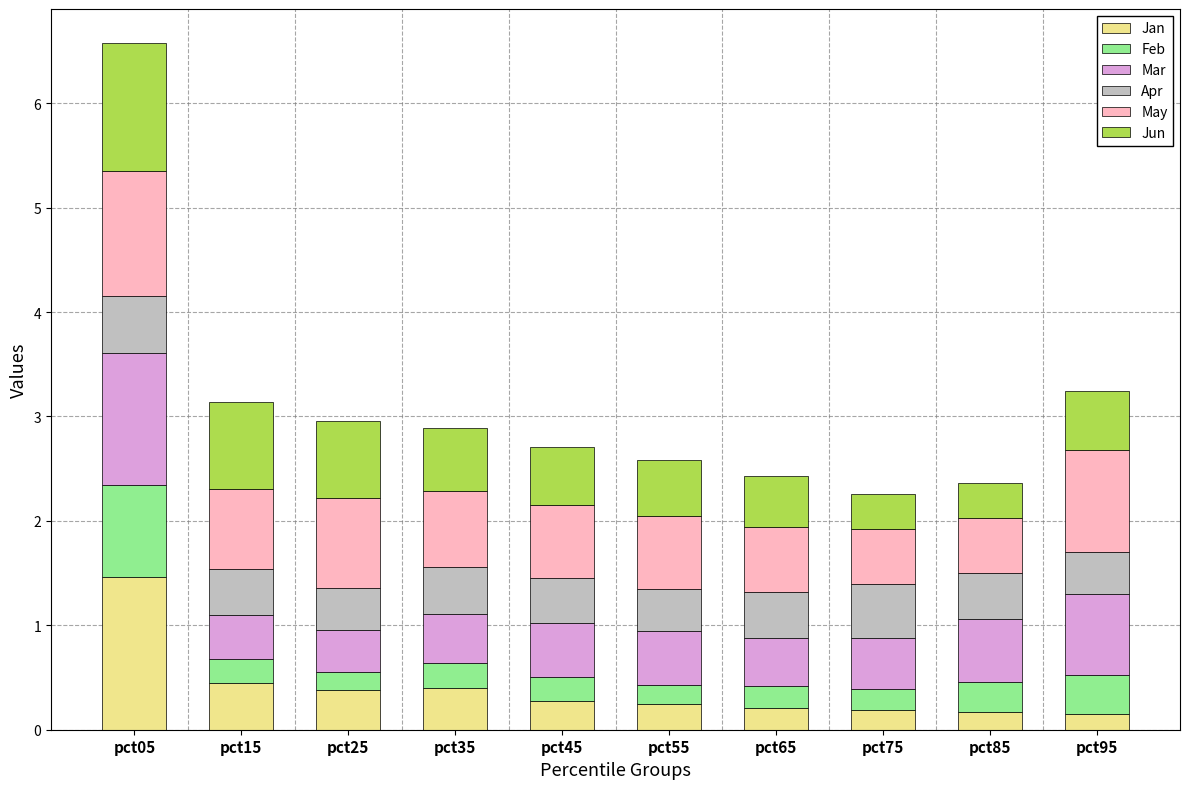

What is the maximum value for Jan?

1.5